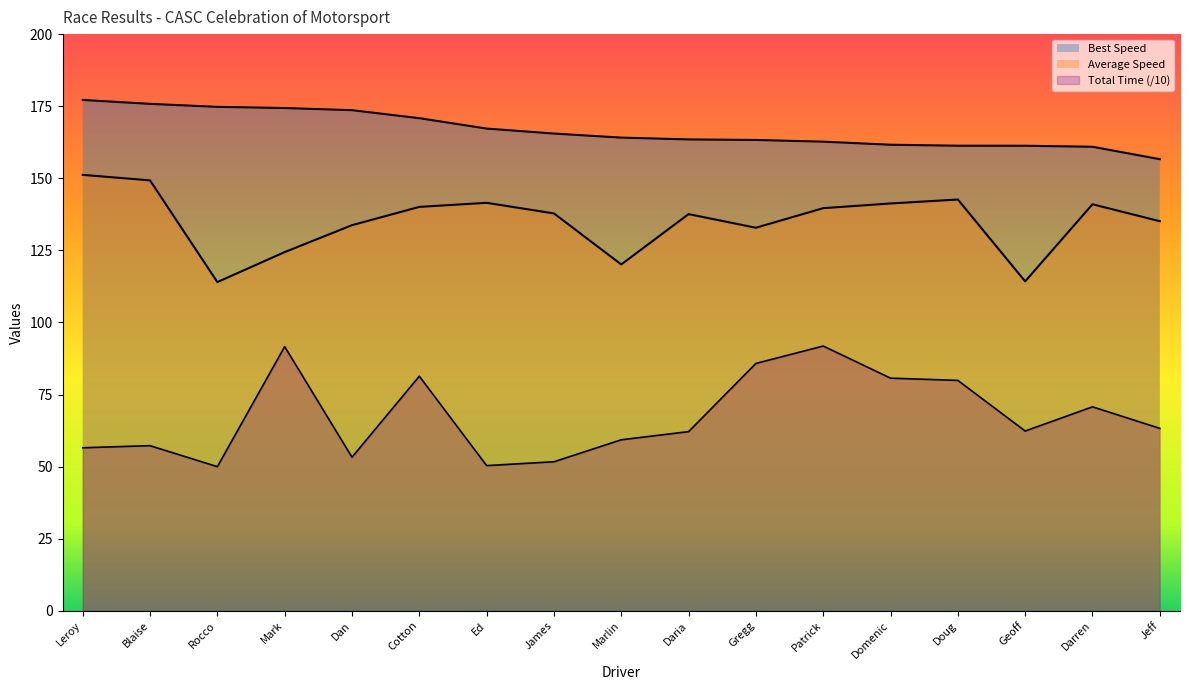

Which series has the widest spread of values?

Total Time